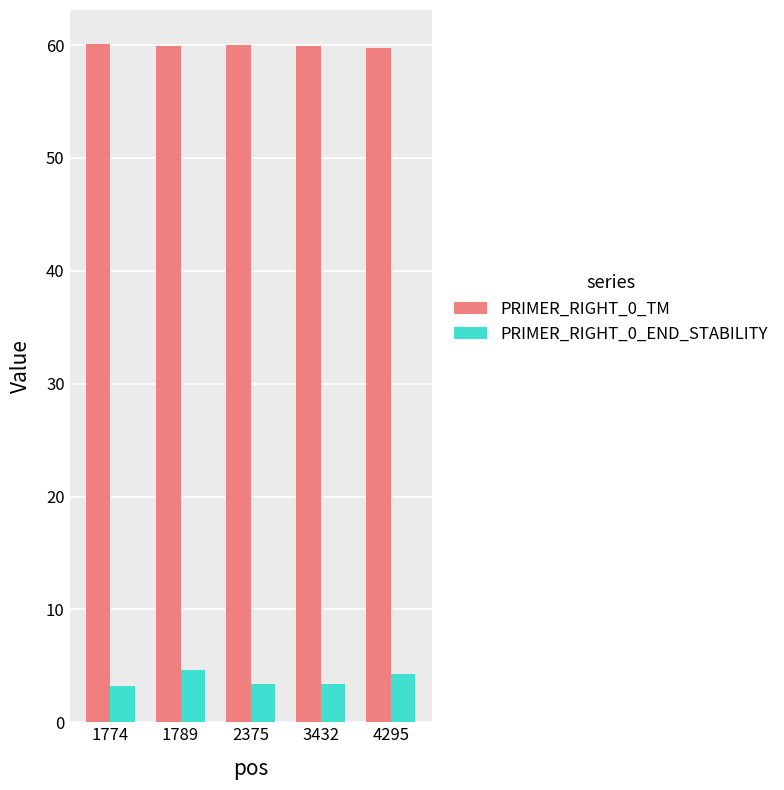

How many bars are there in each group?

2